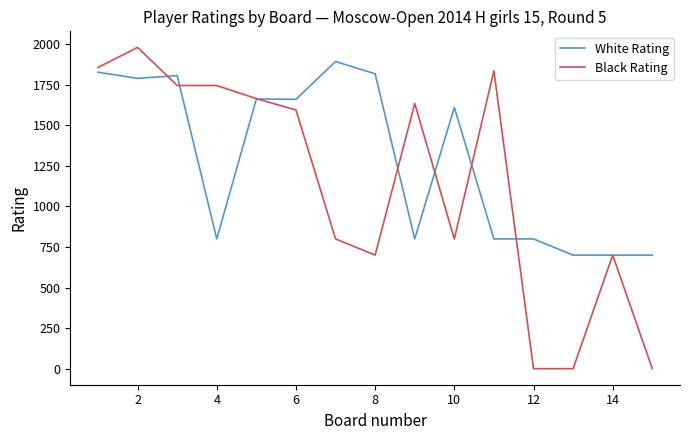

Which series has the widest spread of values?

Black Rating